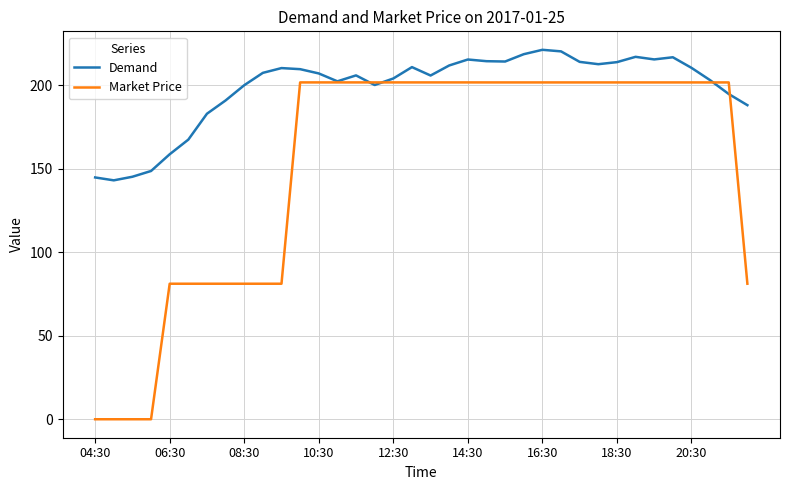

Rank the series by their maximum value, from lowest to highest.

Market Price, Demand